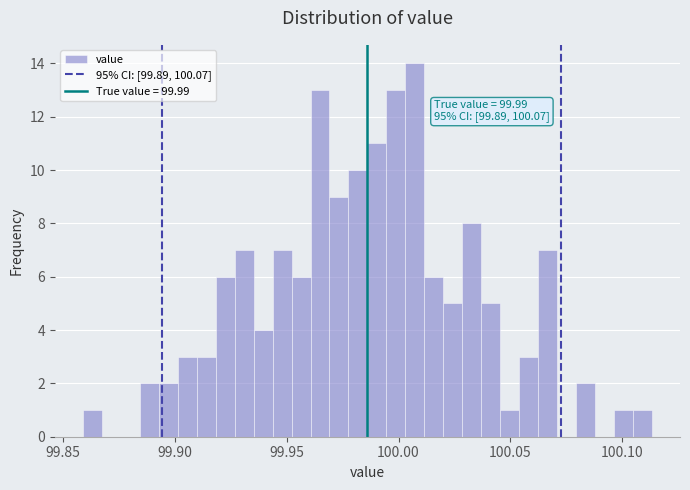

Read against the x-axis, roughly where is the centre of the tallest bar?

100.005